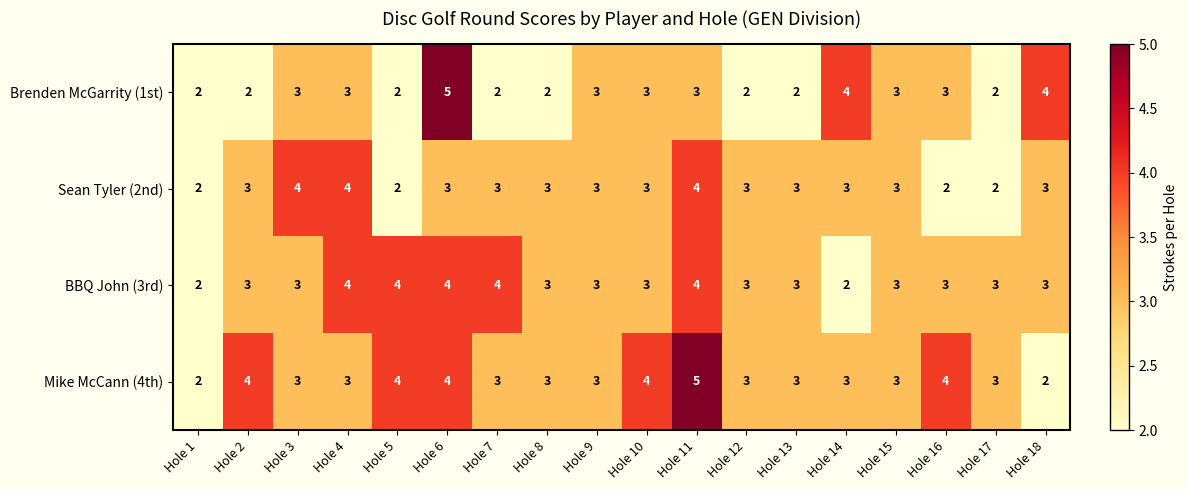

How many BBQ John (3rd) values are between 3 and 4?

16